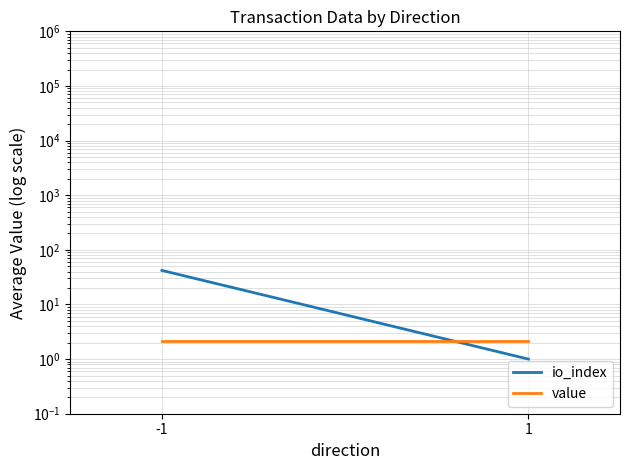

True or false: io_index has a value of 1.0 at 1.

True